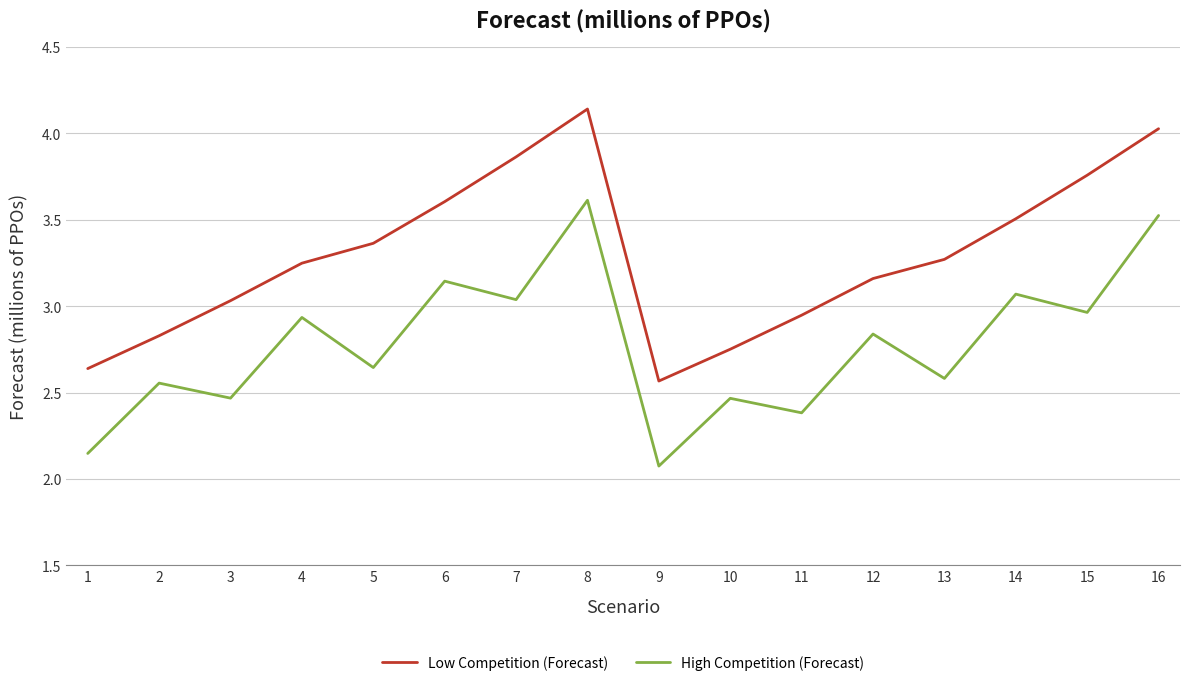

What is the difference between the second highest and minimum values in the Low Competition (Forecast) series?

1.5